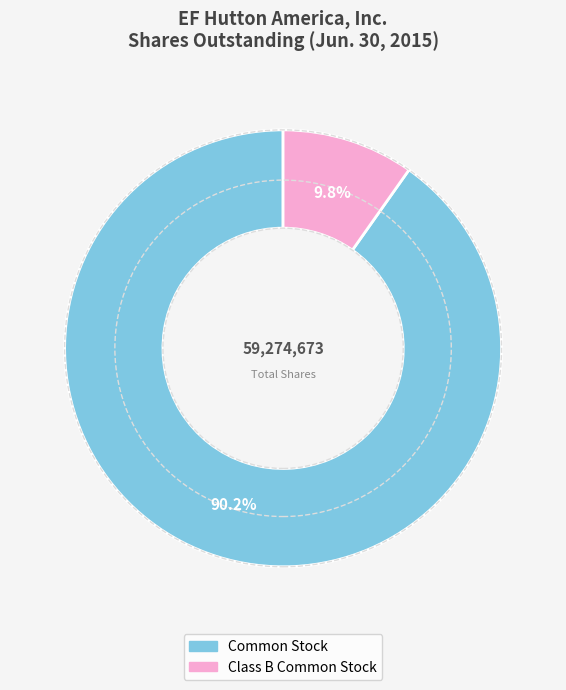

Is there a majority slice in this chart?

Yes